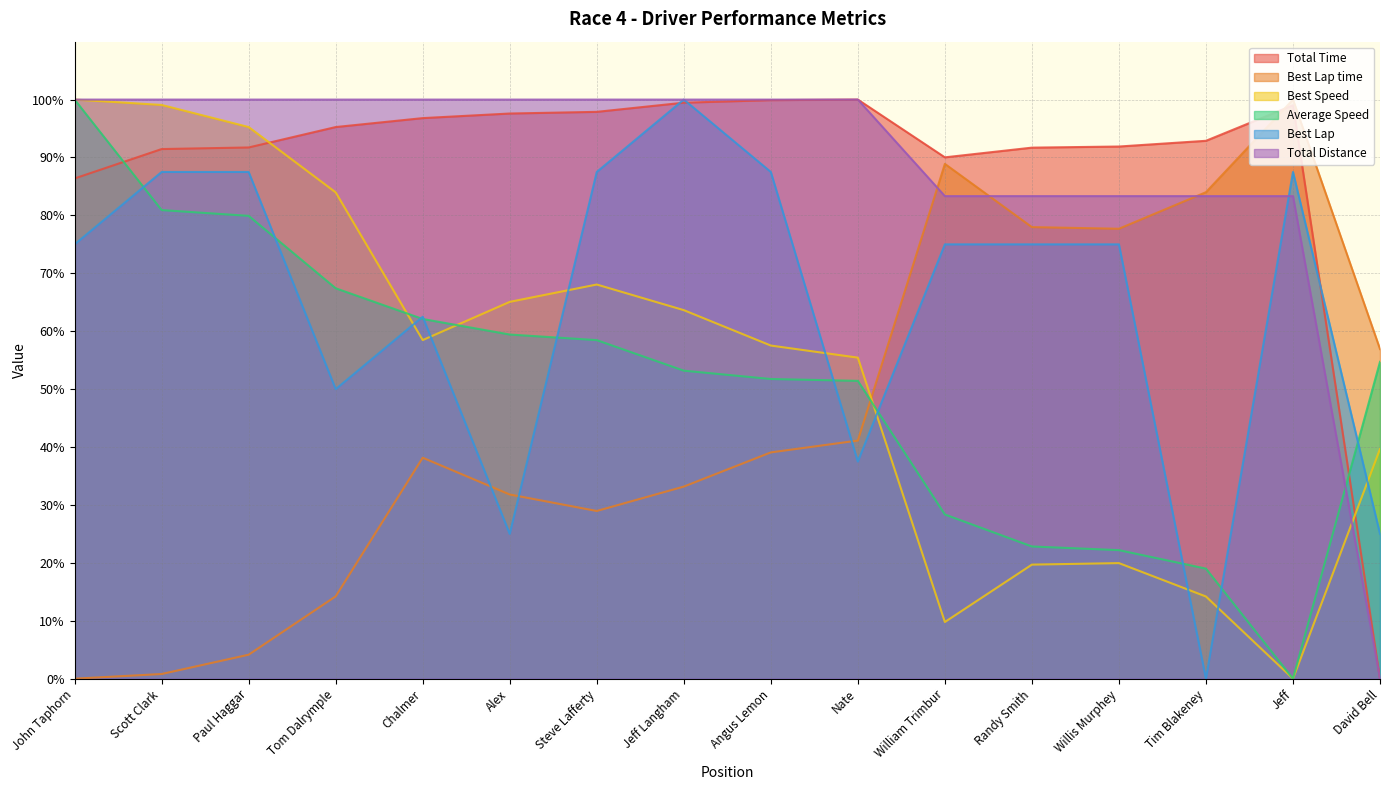

True or false: Total Time and Total Distance cross at least once.

False